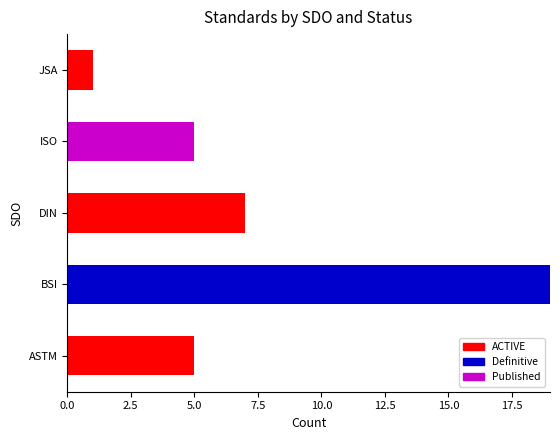

What is the highest value of the ACTIVE series?

7